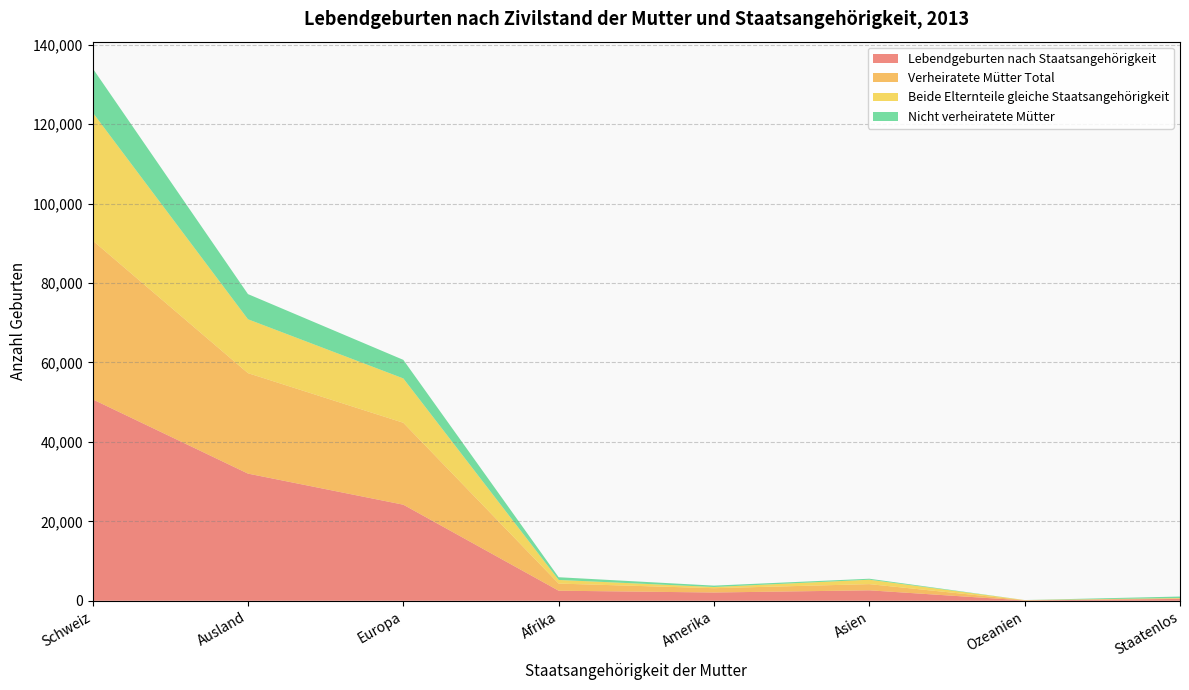

Reading left to right, transcribe all the data shown in this chart.

Lebendgeburten nach Staatsangehörigkeit: 50715	32016	24191	2538	2086	2636	85	480
Verheiratete Mütter Total: 39982	25292	20625	1793	1086	1558	77	153
Beide Elternteile gleiche Staatsangehörigkeit: 32234	13562	11162	915	298	1112	18	57
Nicht verheiratete Mütter: 11122	6335	4672	684	347	247	6	379